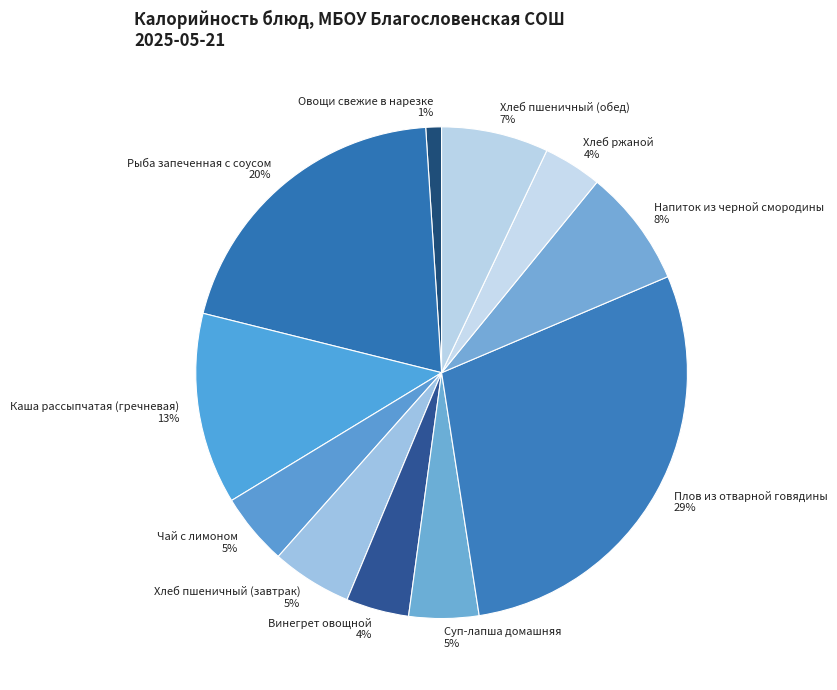

What percentage is the Рыба запеченная с соусом 20% slice, to the nearest percent?

20%